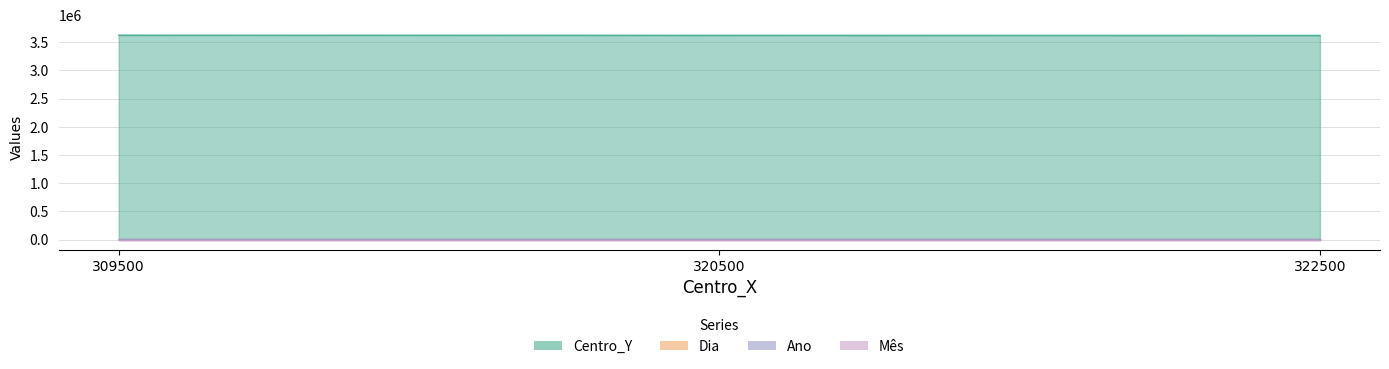

What is the minimum value for Centro_Y?

3620500